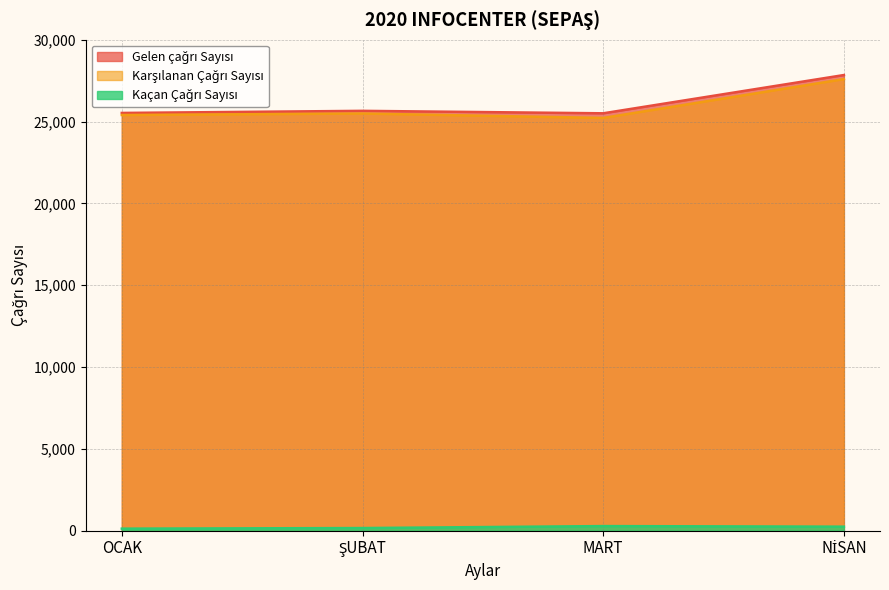

Reading right to left, what are all the values shown in this chart?

Gelen çağrı Sayısı: NİSAN=27842	MART=25504	ŞUBAT=25654	OCAK=25526
Karşılanan Çağrı Sayısı: NİSAN=27594	MART=25221	ŞUBAT=25491	OCAK=25399
Kaçan Çağrı Sayısı: NİSAN=248	MART=283	ŞUBAT=163	OCAK=127